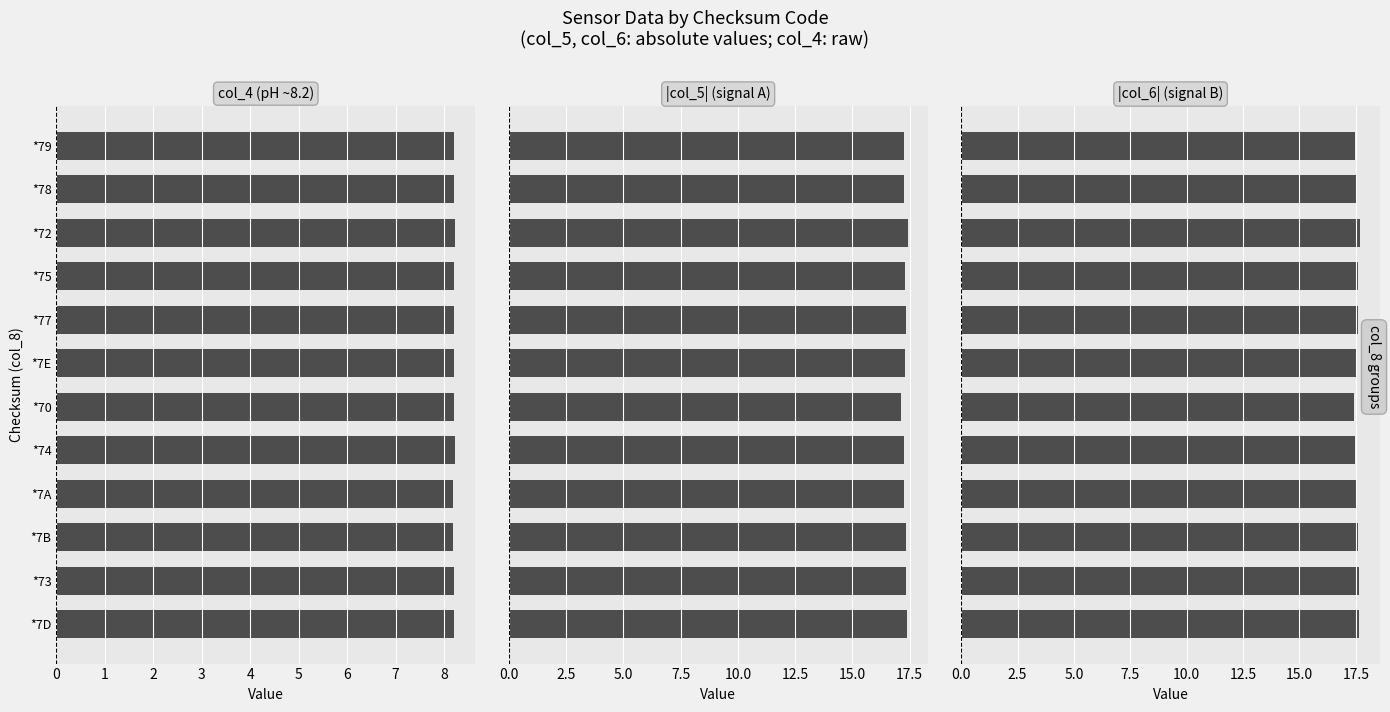

What are all the series names shown in the legend?

col_4 (pH ~8.2), |col_5| (signal A), |col_6| (signal B)